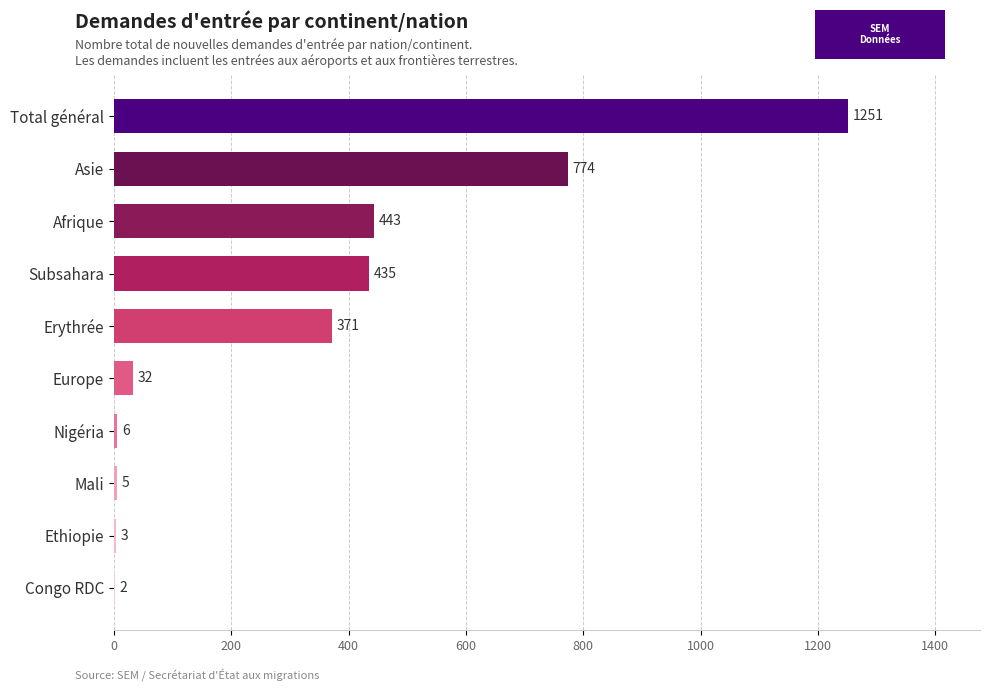

Are the bars grouped side by side (vs. stacked)?

No